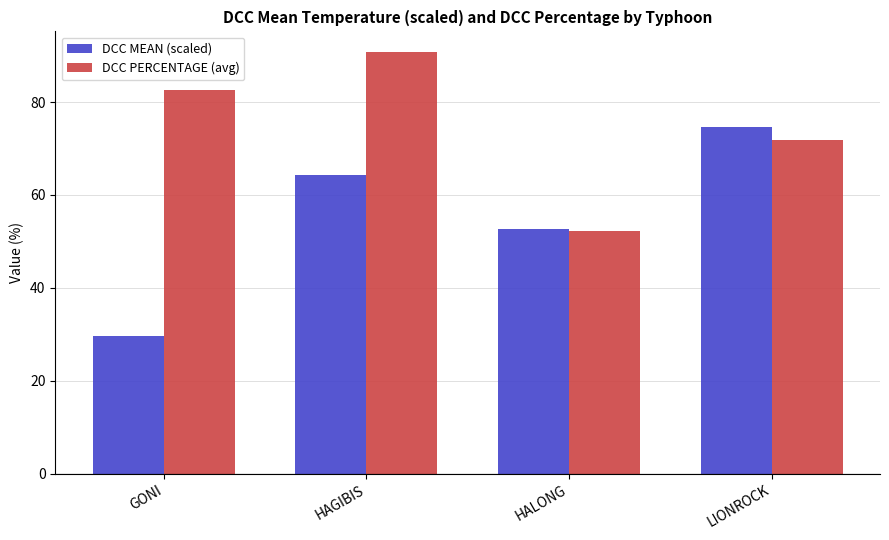

Reading left to right, transcribe all the data shown in this chart.

DCC MEAN (scaled): 29.6	64.4	52.7	74.7
DCC PERCENTAGE (avg): 82.5	90.7	52.3	71.8